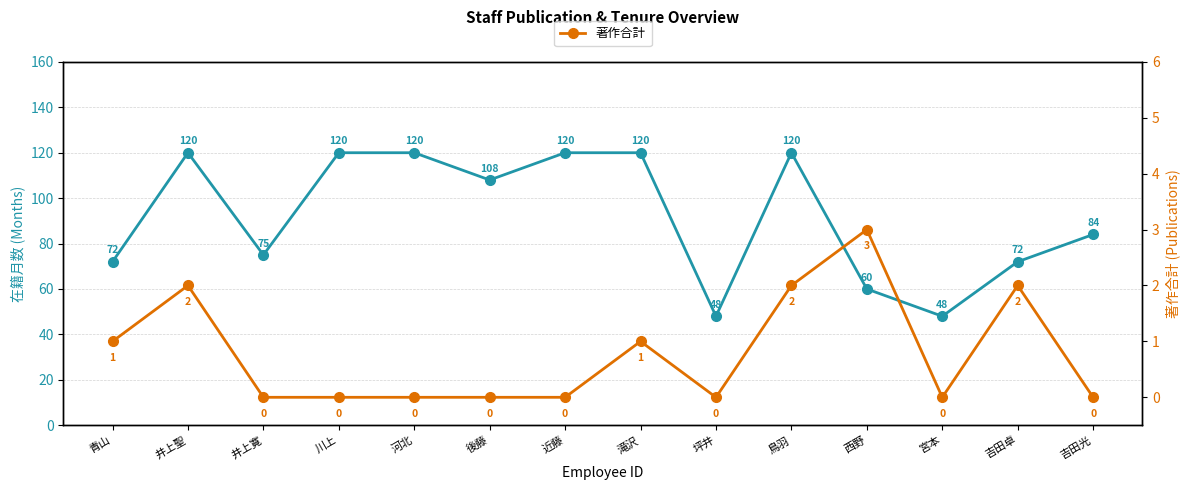

List the labels in order of 著作合計 value, smallest first.

井上寛, 川上, 河北, 後藤, 近藤, 坪井, 宮本, 吉田光, 青山, 滝沢, 井上聖, 鳥羽, 吉田卓, 西野